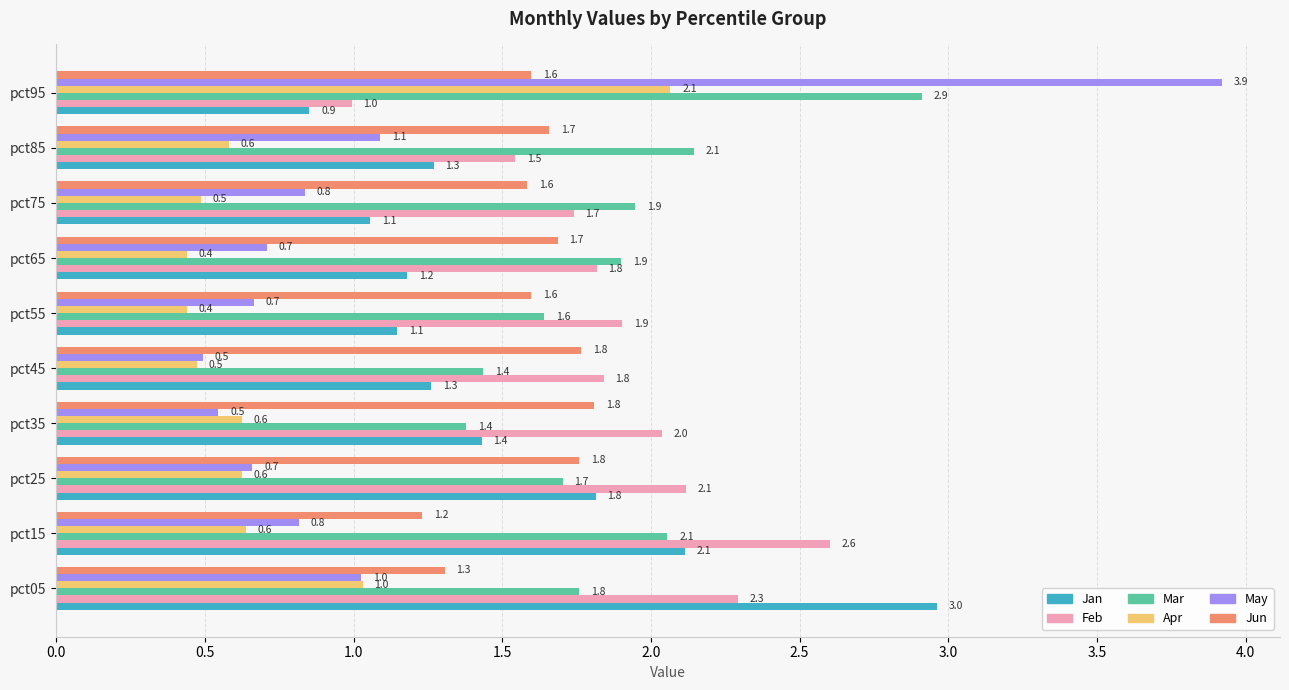

How many data points in Jan are less than 1?

1